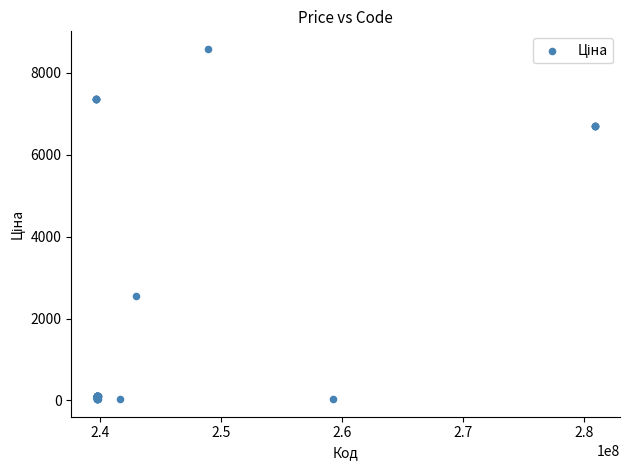

What Y value in the scatter plot is closest to 4305?

2545.8